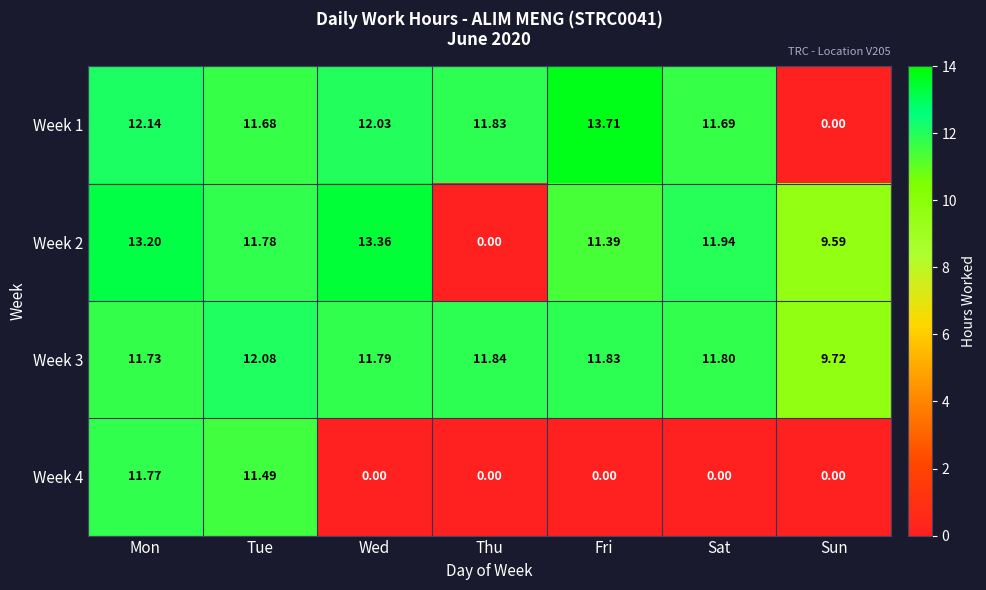

Which label corresponds to the largest value in the chart?

Fri